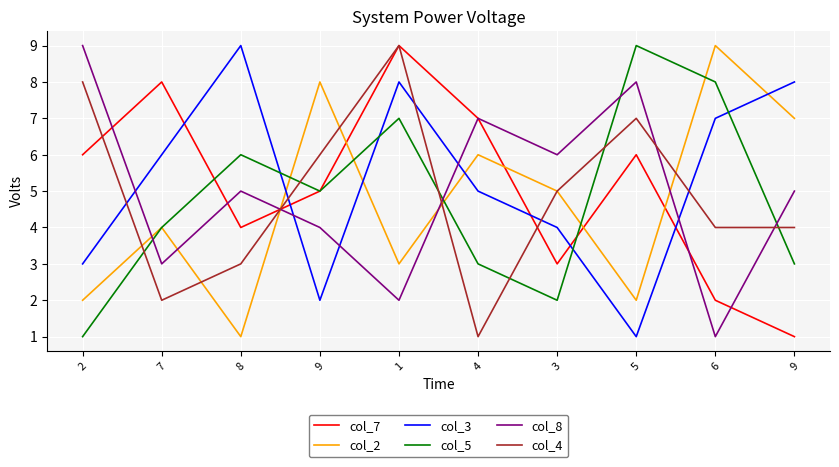

What are all the series names shown in the legend?

col_7, col_2, col_3, col_5, col_8, col_4